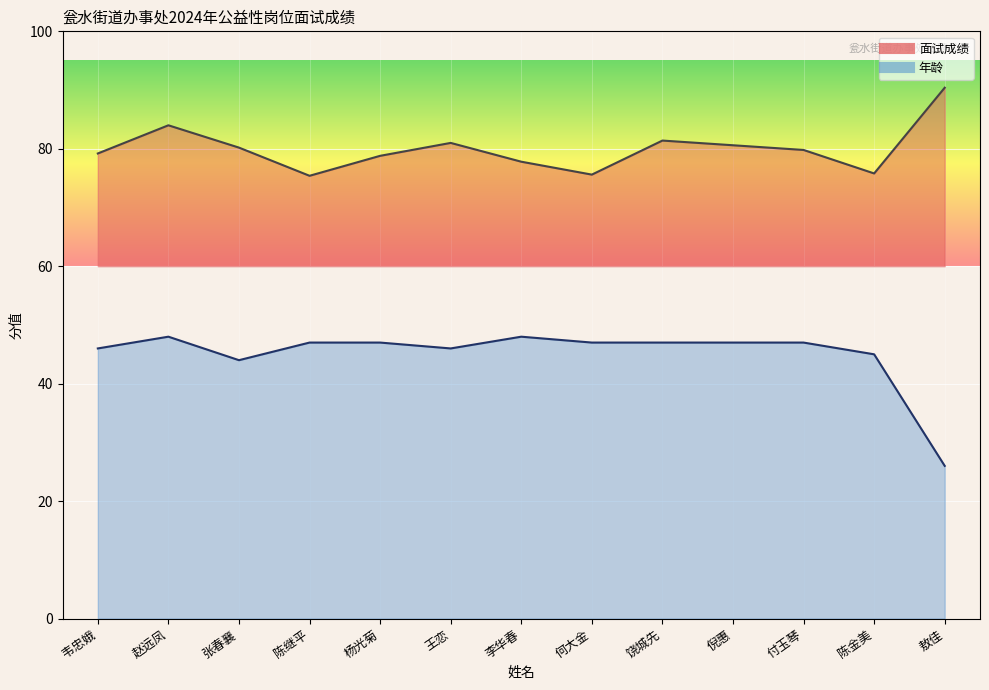

Count the number of categories in the chart.

13